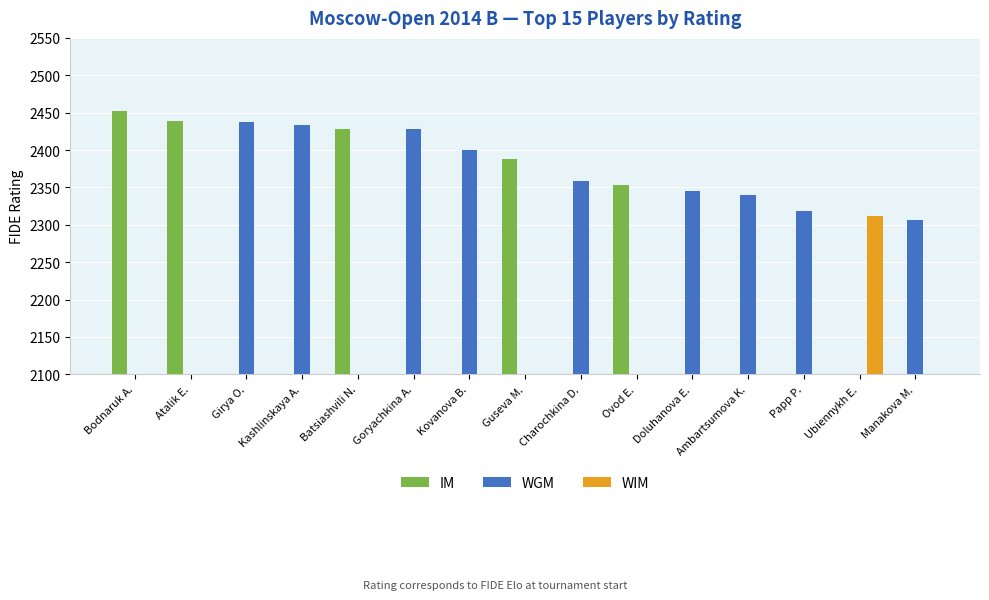

True or false: WIM has a value of 1293 at Kovanova B..

False